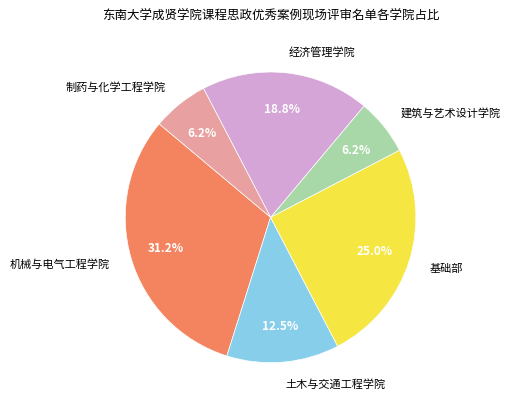

Which category has the biggest portion of the pie?

机械与电气工程学院